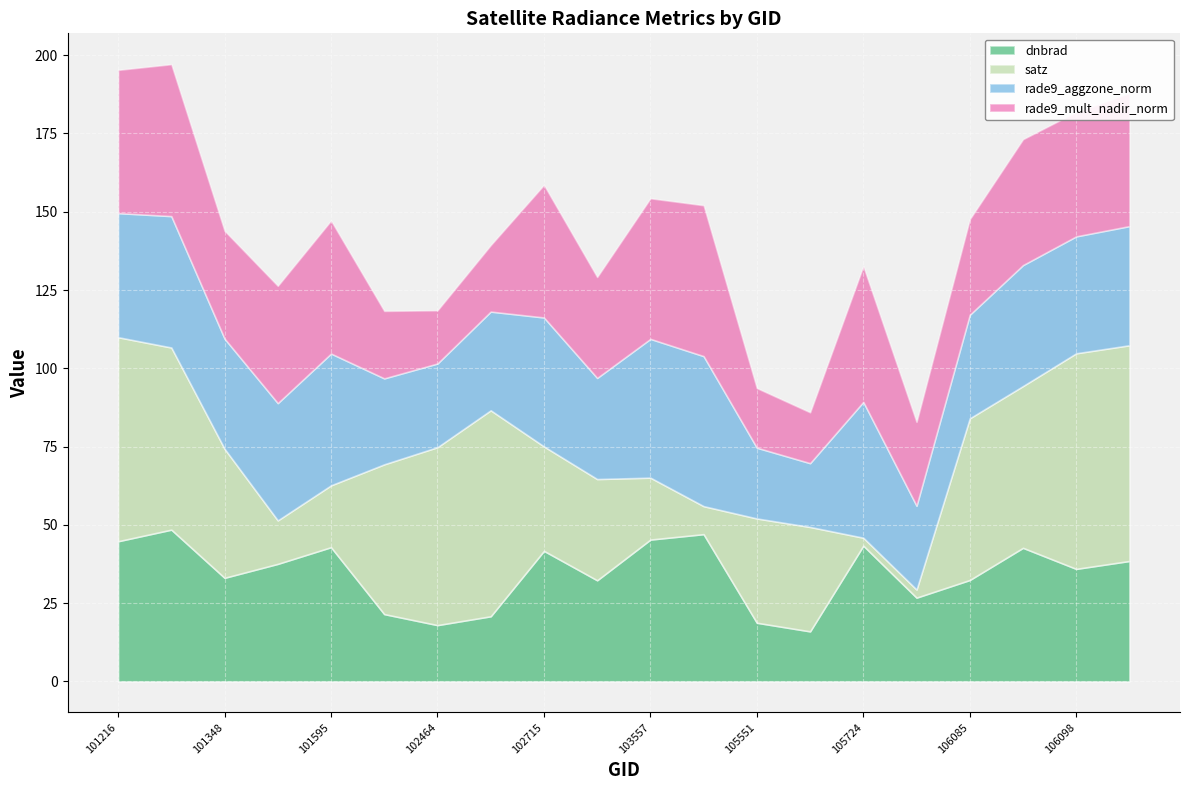

What is the difference between the maximum and second lowest values in the dnbrad series?

30.5